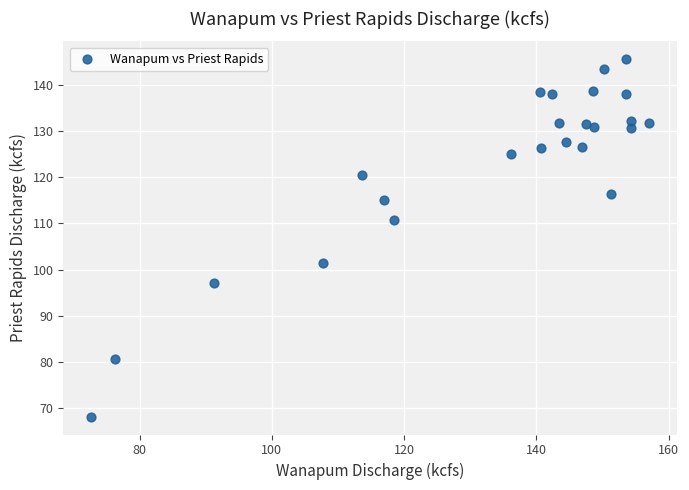

What is the range of Y values (max minus min)?

77.3